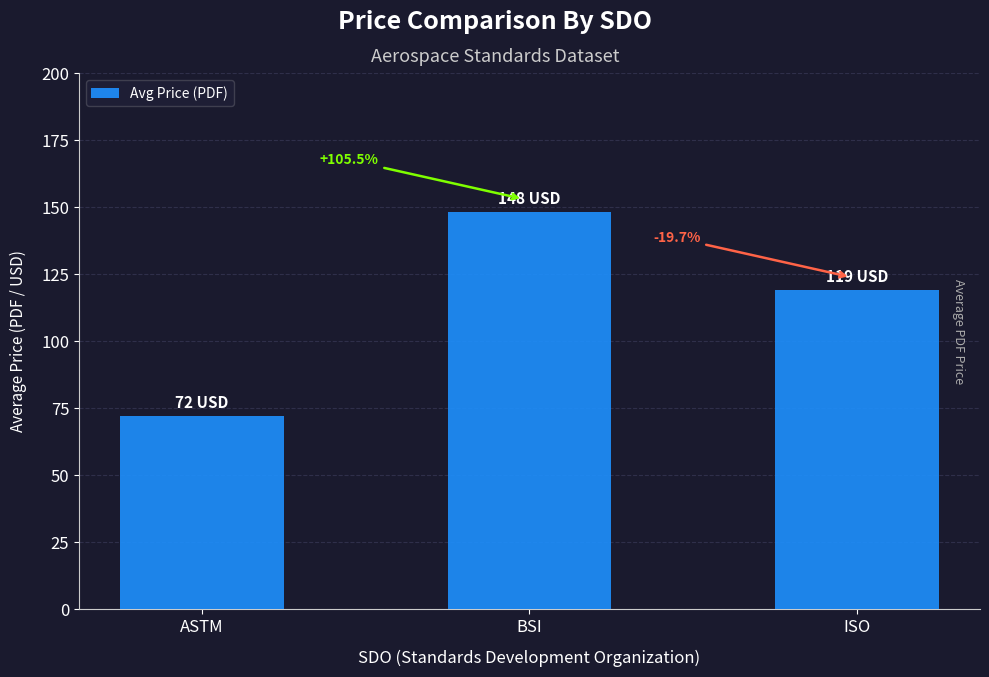

What is the change in value from ASTM to BSI?

+76.1